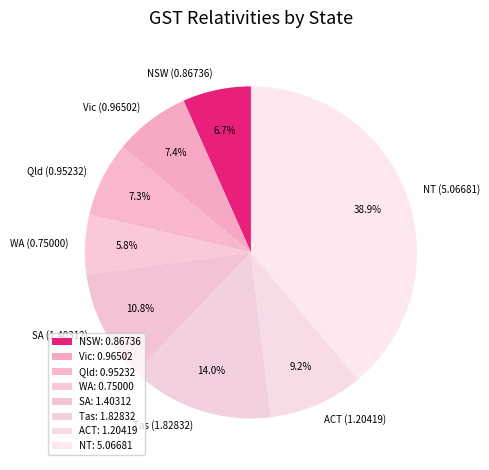

Which category has the smallest portion of the pie?

WA